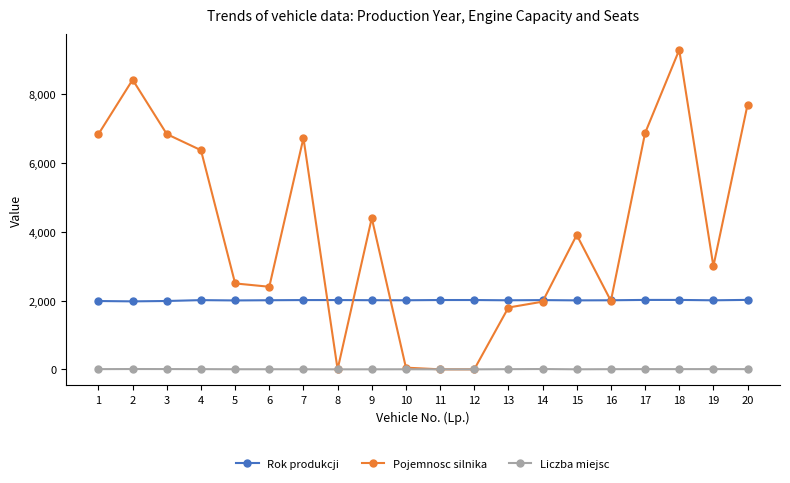

How many lines are shown in the chart?

3